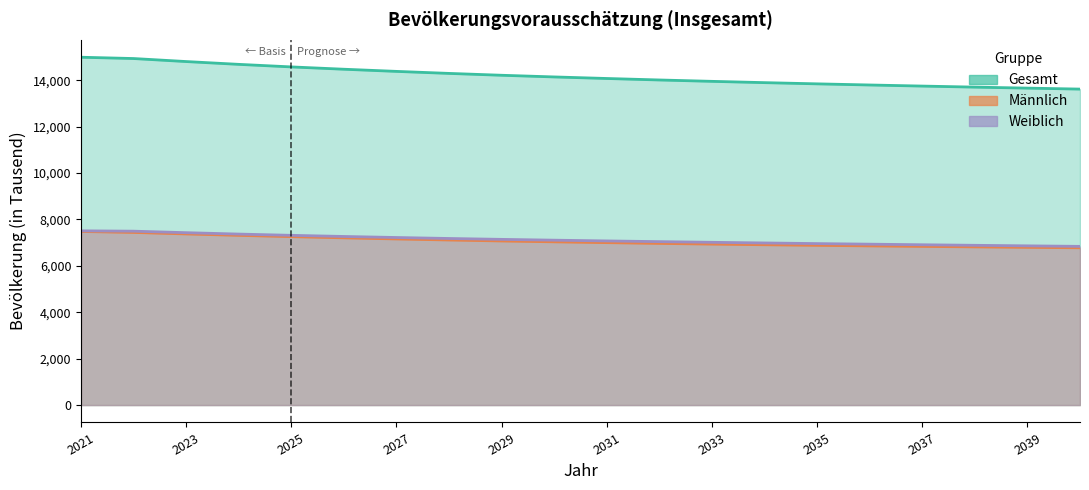

True or false: Männlich and Weiblich cross at least once.

False